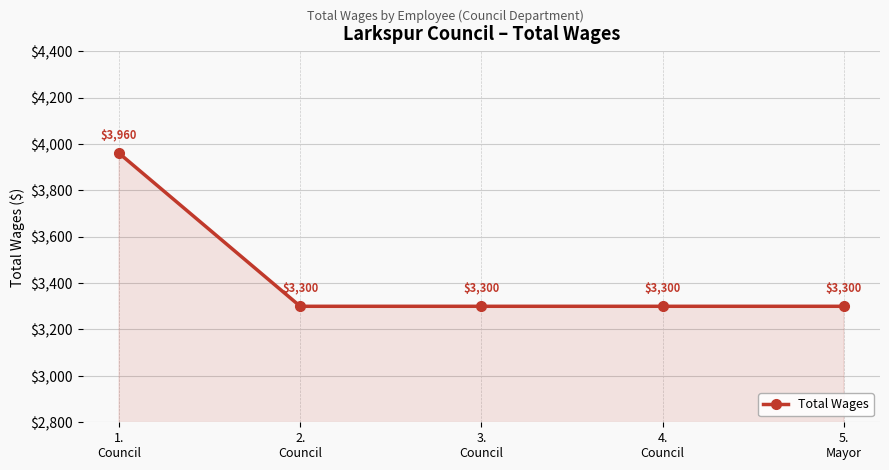

How many lines are shown in the chart?

1